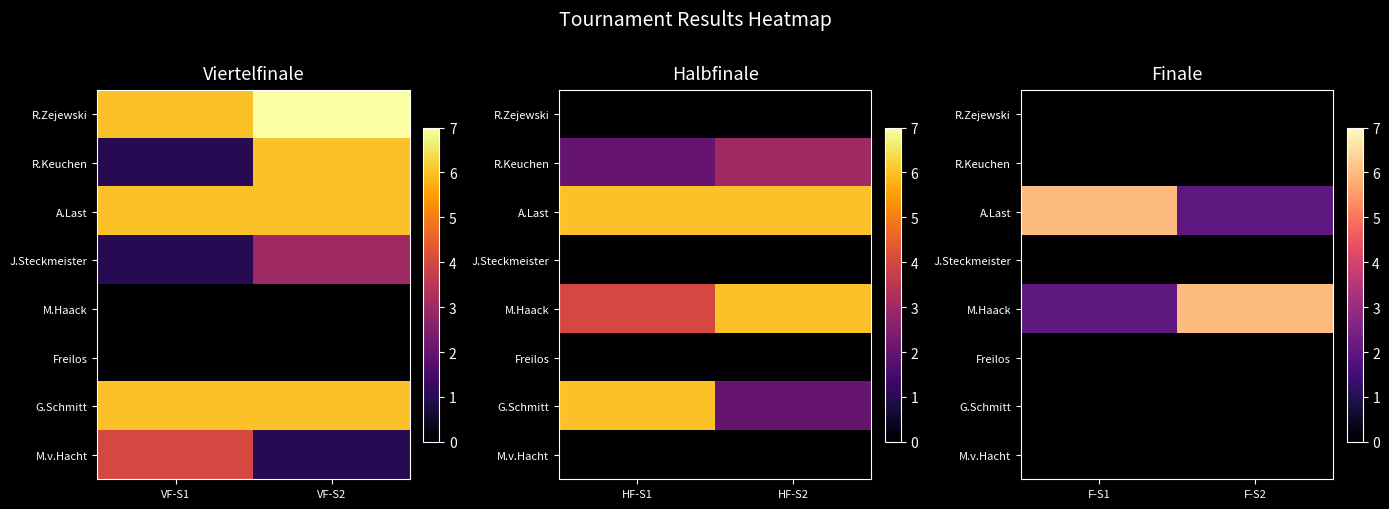

Is the value of R.Zejewski at F-S1 greater than the value of A.Last at F-S2?

No